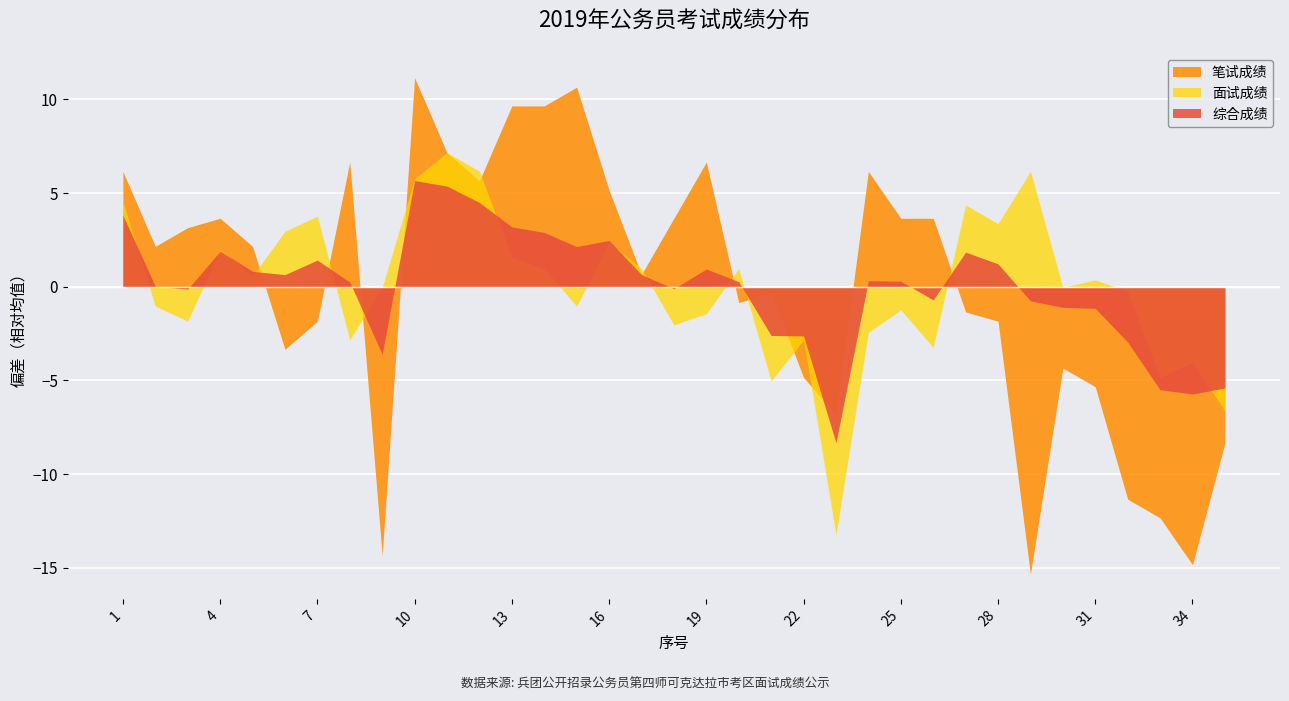

True or false: 笔试成绩 has more than 1 points higher than both neighbors.

True